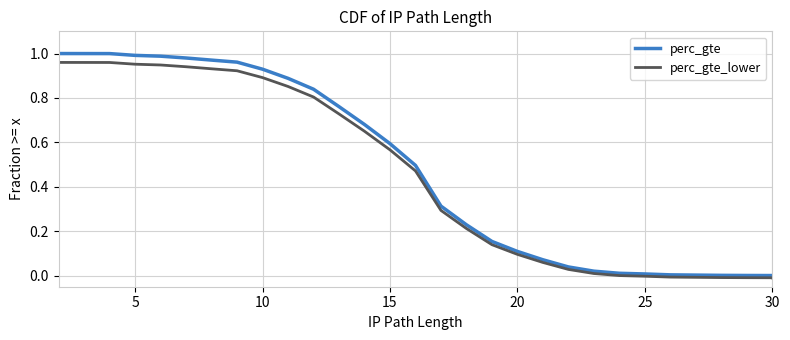

Does the chart display data point markers on the line(s)?

No